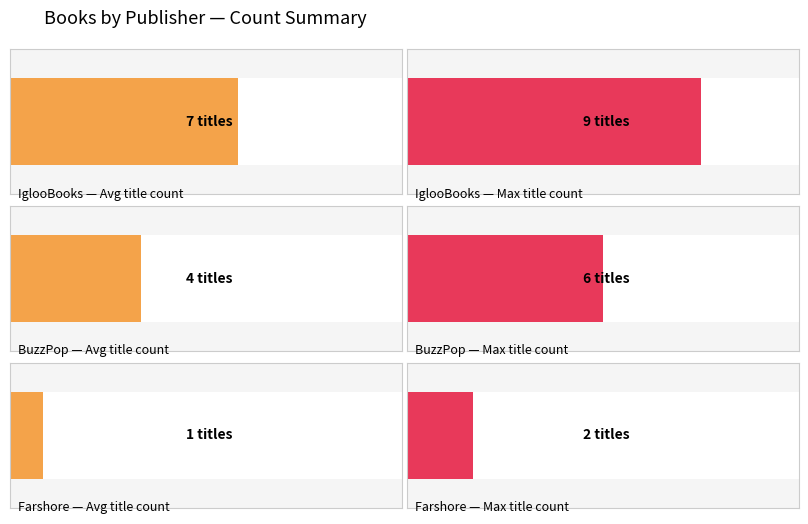

Does the chart contain any negative values?

No